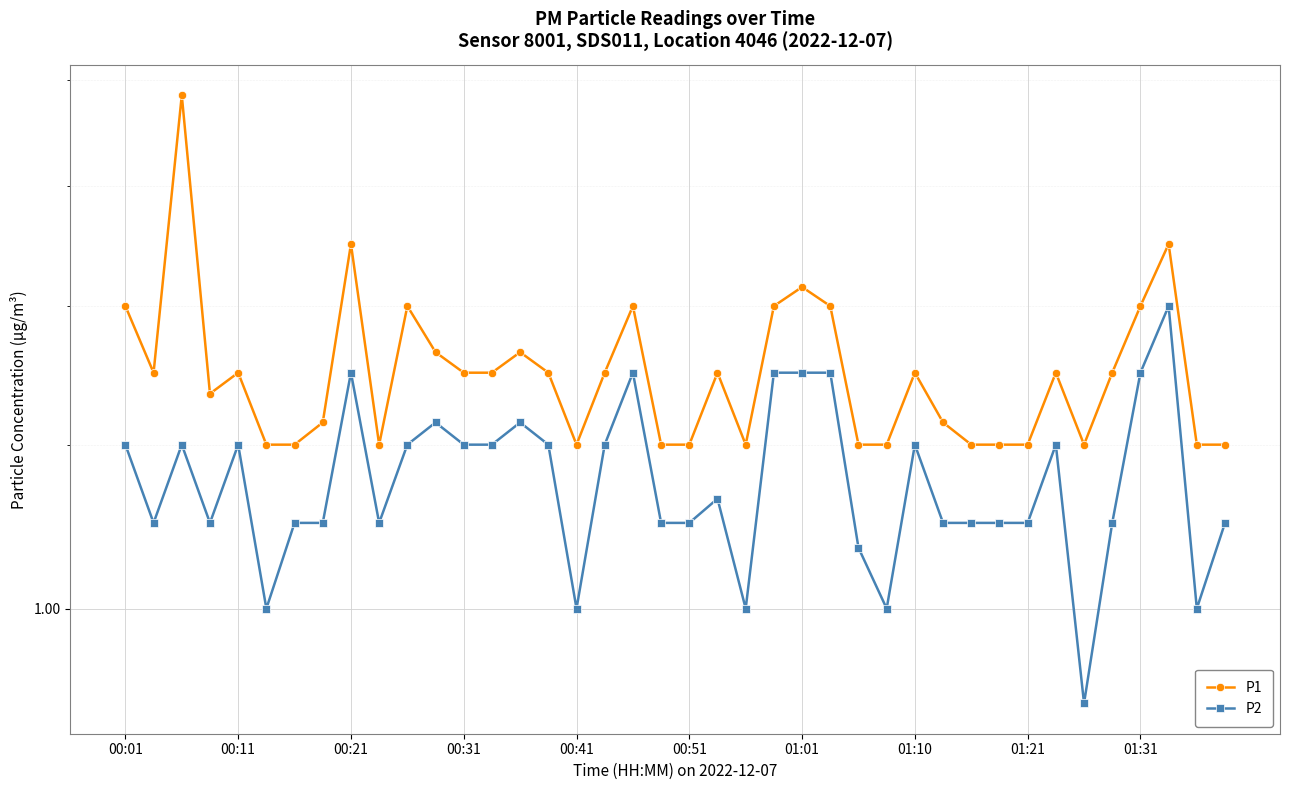

True or false: P1 and P2 intersect in this chart.

False